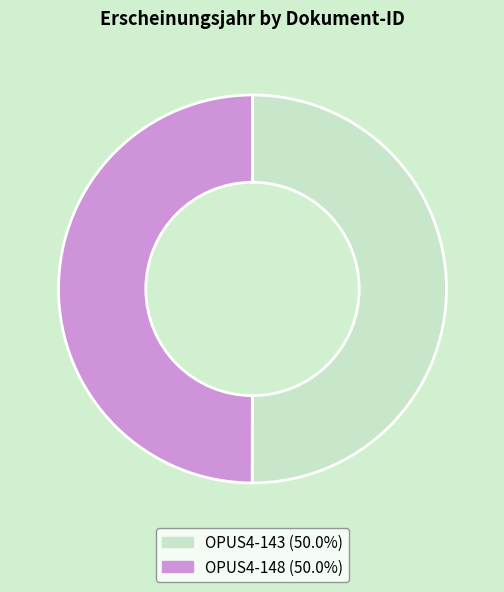

Do OPUS4-143 and OPUS4-148 together represent more than half of the pie?

Yes